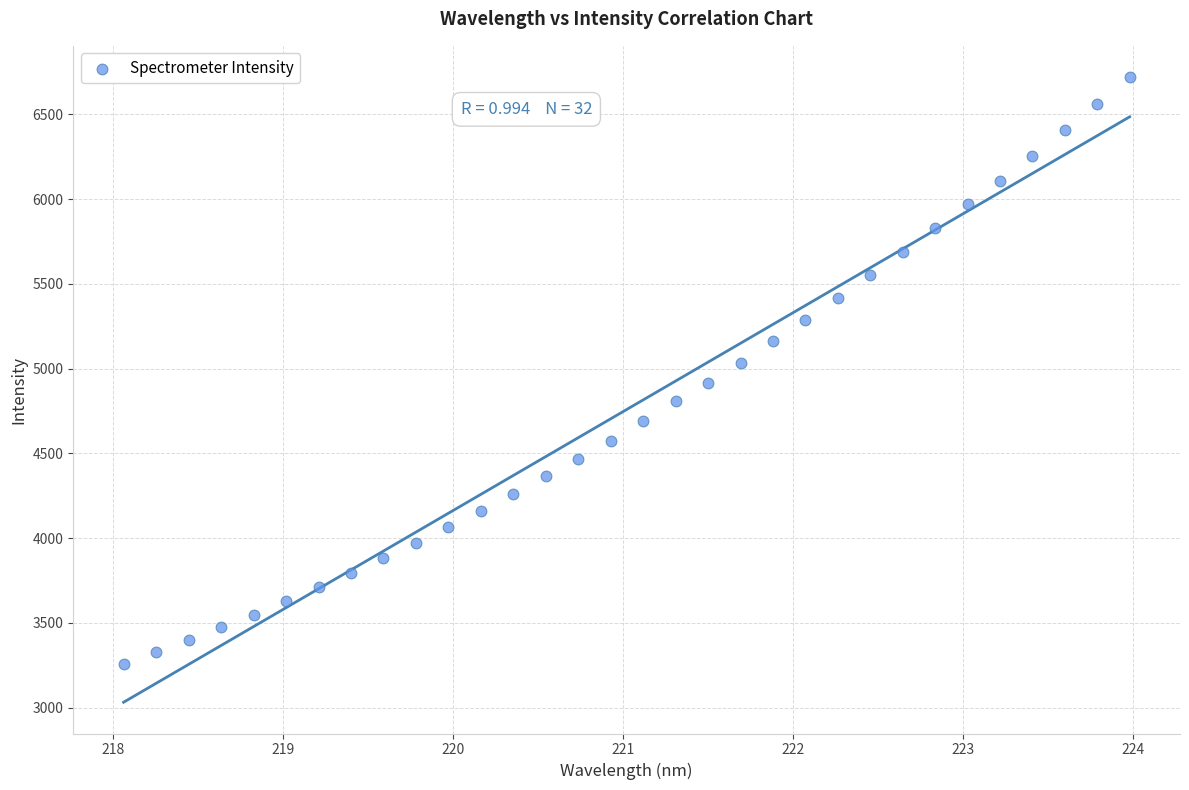

What is the range of Y values (max minus min)?

3461.0